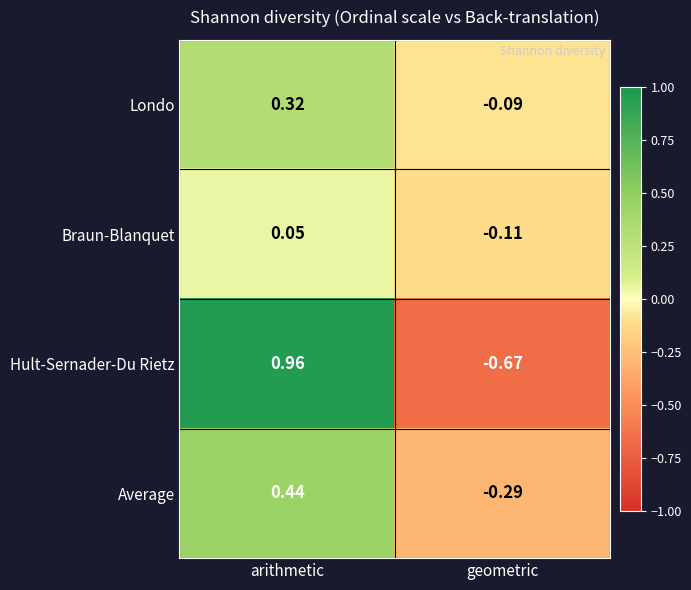

How many values in Braun-Blanquet are above zero?

1